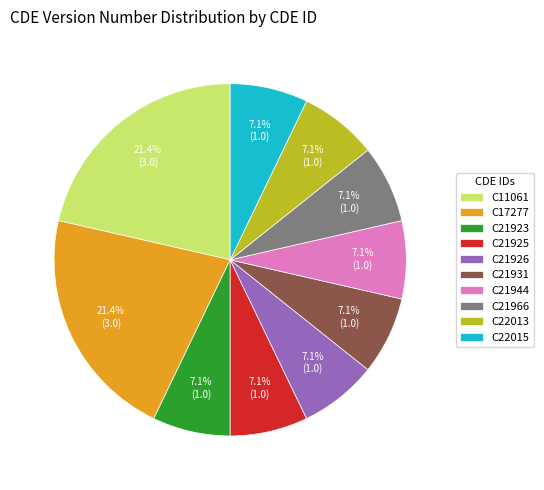

Is the sum of C21931 and C21966 greater than half?

No